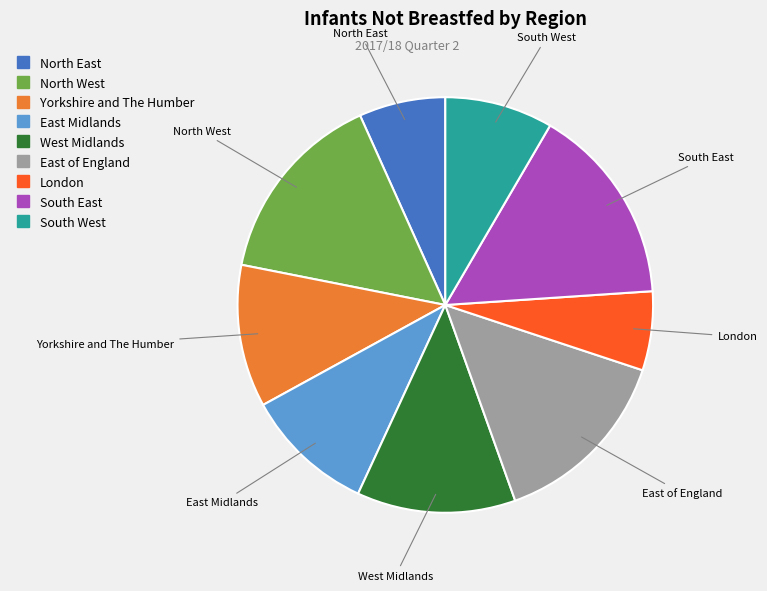

Is the sum of North West and London greater than half?

No